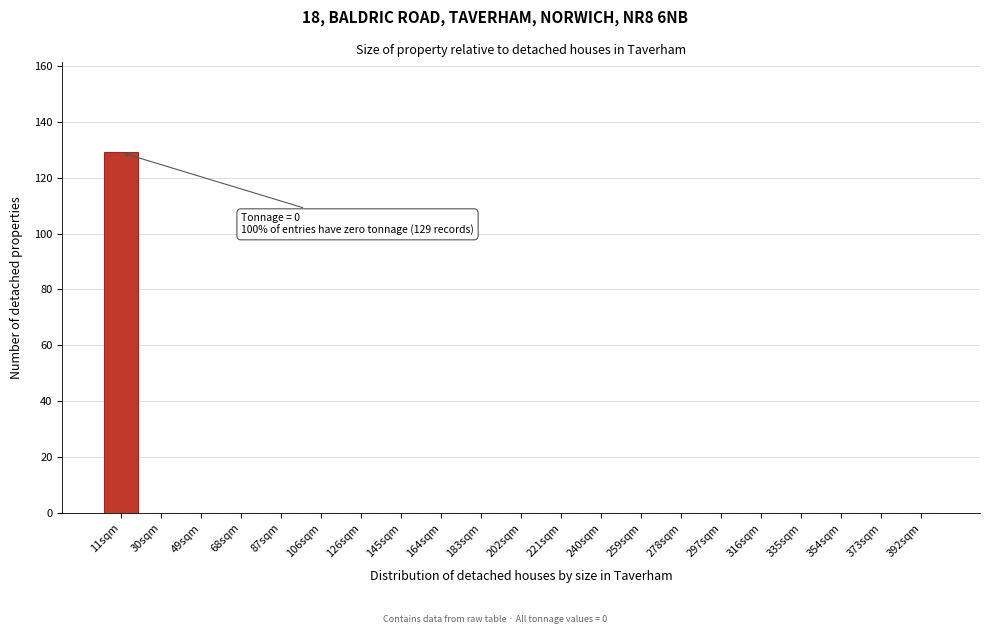

Reading right to left, extract all data points from this chart.

392sqm=0	373sqm=0	354sqm=0	335sqm=0	316sqm=0	297sqm=0	278sqm=0	259sqm=0	240sqm=0	221sqm=0	202sqm=0	183sqm=0	164sqm=0	145sqm=0	126sqm=0	106sqm=0	87sqm=0	68sqm=0	49sqm=0	30sqm=0	11sqm=129